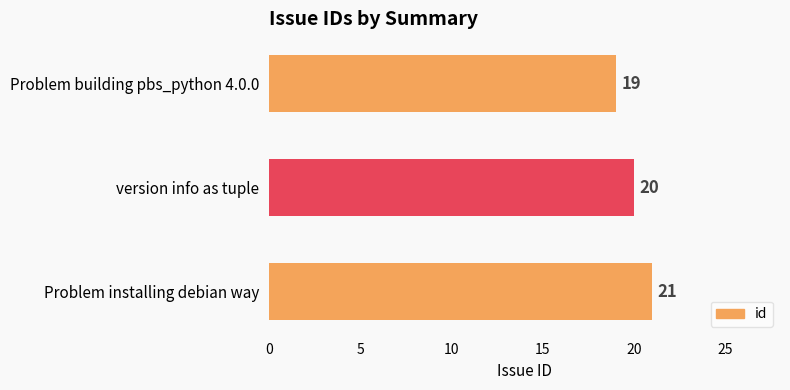

How many values are between 19 and 21?

3